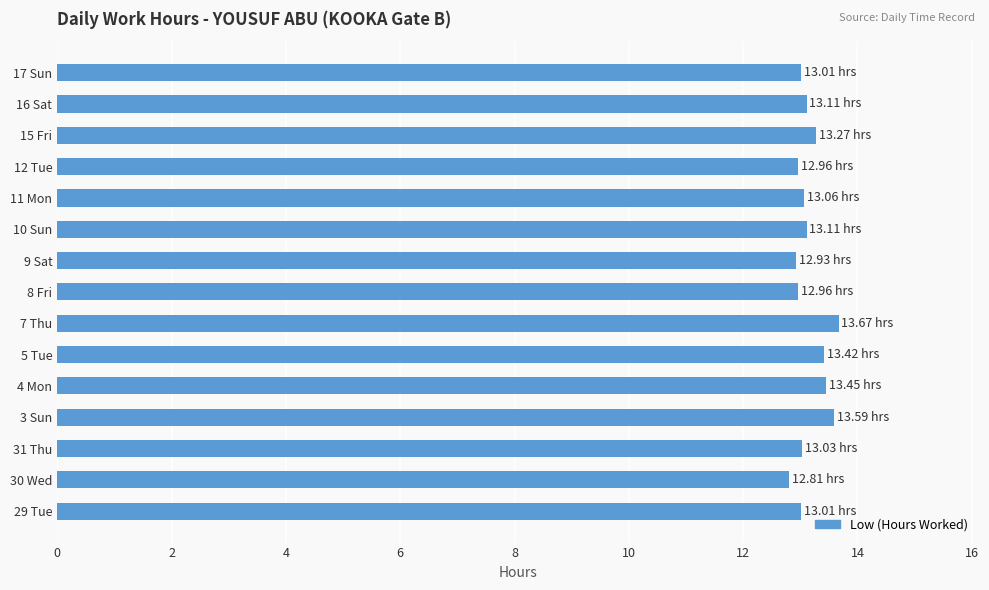

What is the ratio of the value at 3 Sun to the value at 10 Sun?

1.0